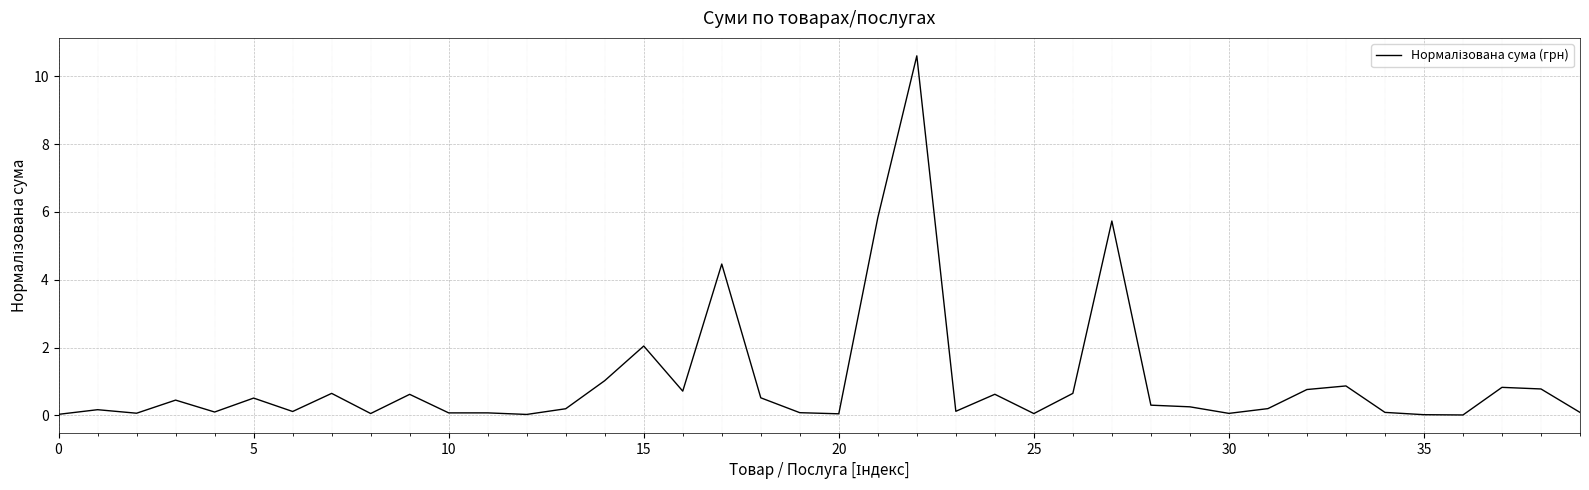

What is the maximum value shown in the chart?

10.6